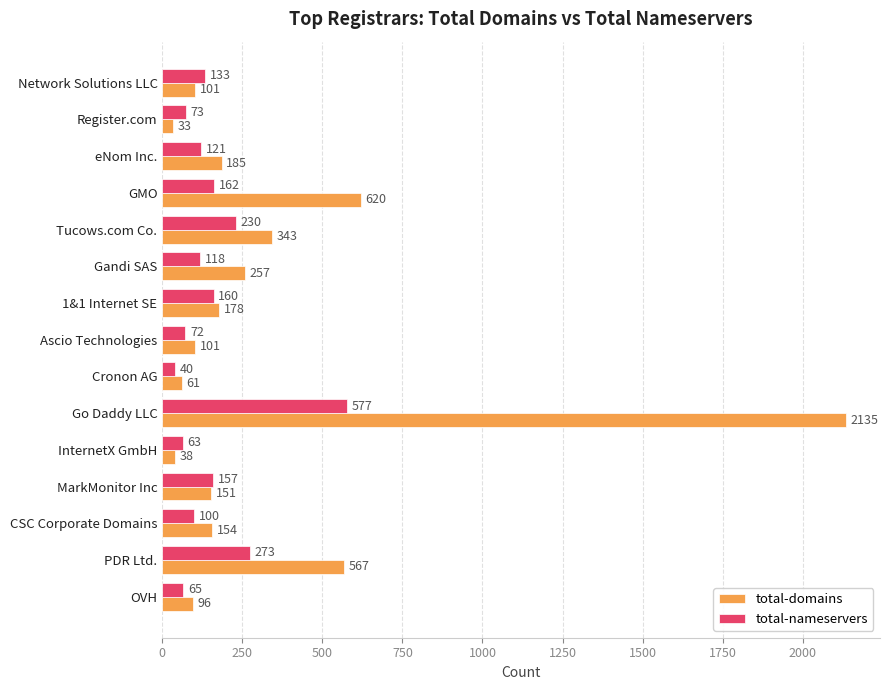

List the labels in order of total-nameservers value, smallest first.

Cronon AG, InternetX GmbH, OVH, Ascio Technologies, Register.com, CSC Corporate Domains, Gandi SAS, eNom Inc., Network Solutions LLC, MarkMonitor Inc, 1&1 Internet SE, GMO, Tucows.com Co., PDR Ltd., Go Daddy LLC